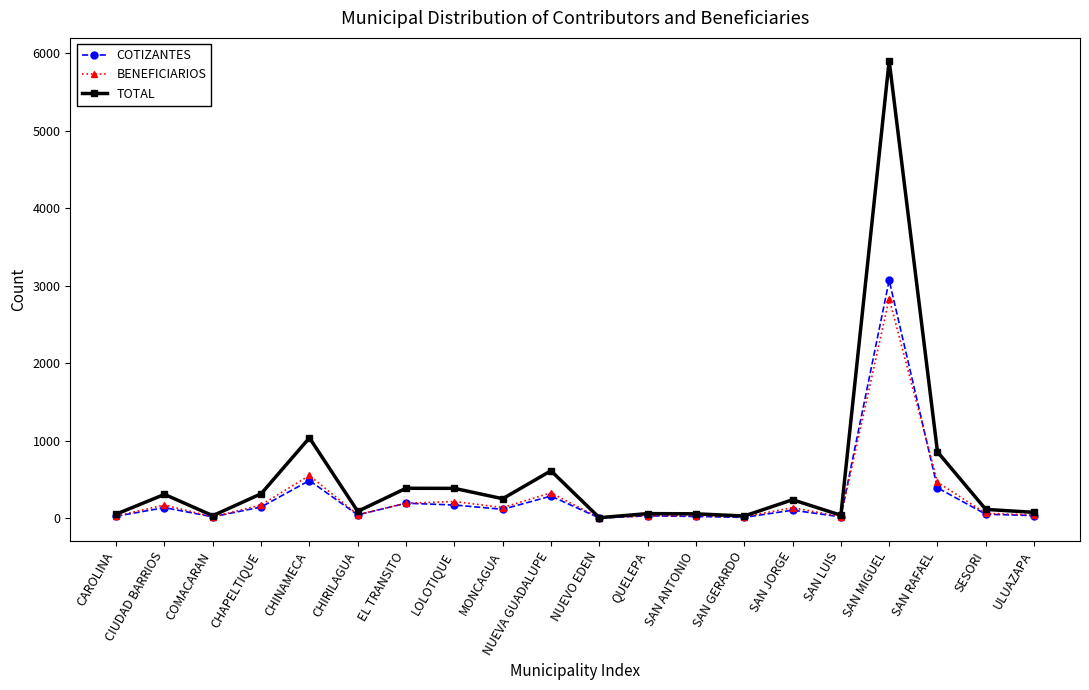

How many values in the COTIZANTES series are below 103?

10